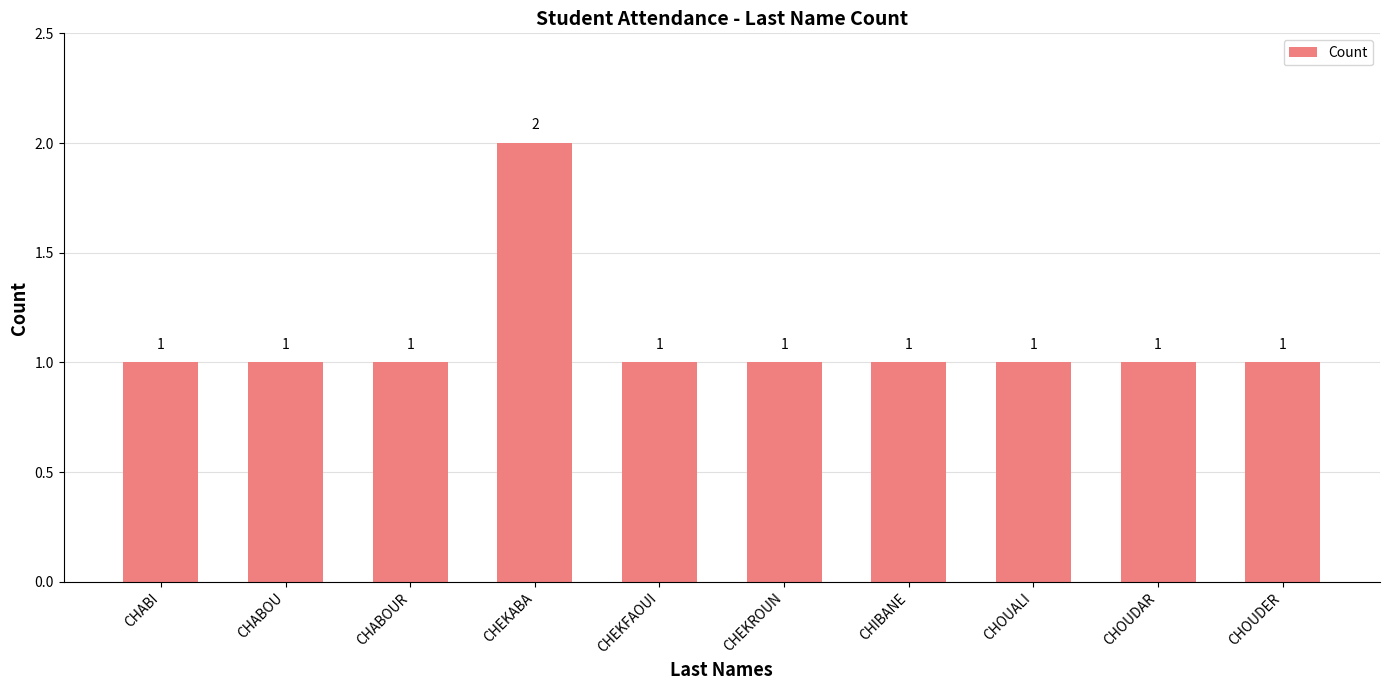

What is the smallest value displayed?

1